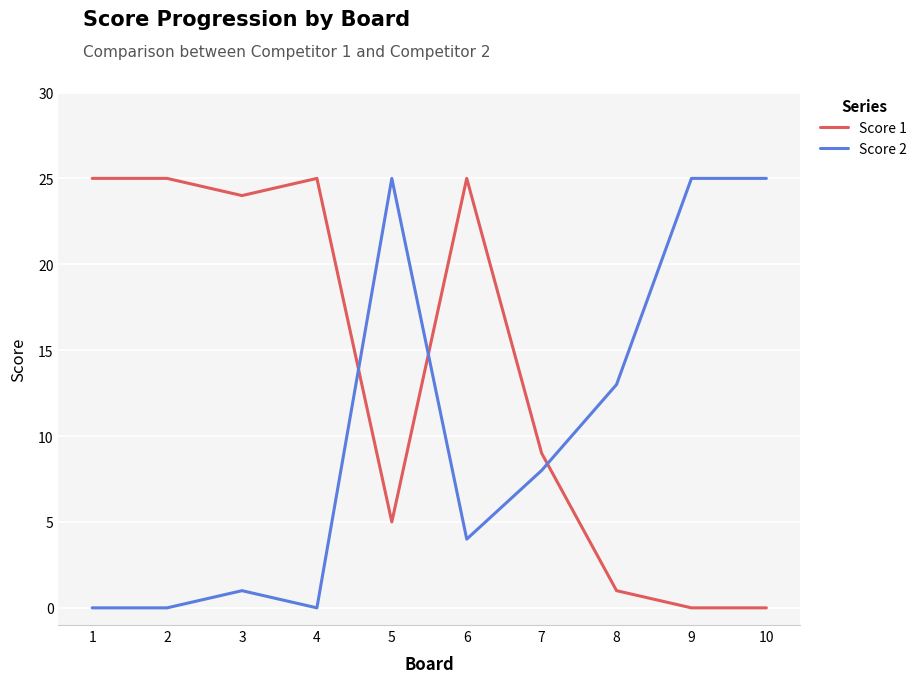

Between 1 and 6, which series saw the biggest shift?

Score 2